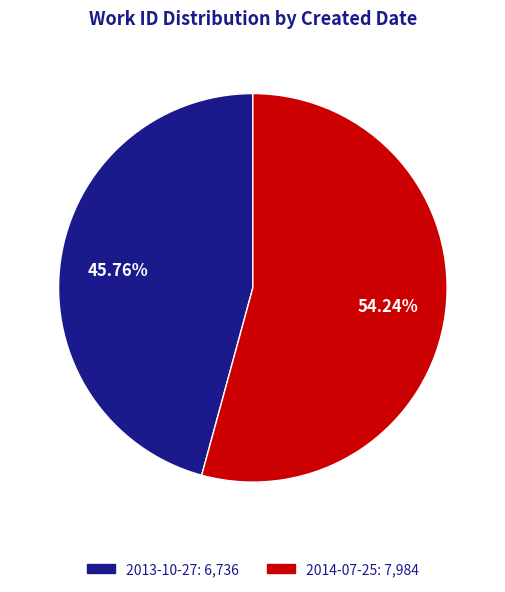

Rank the categories by value from highest to lowest.

2014-07-25, 2013-10-27